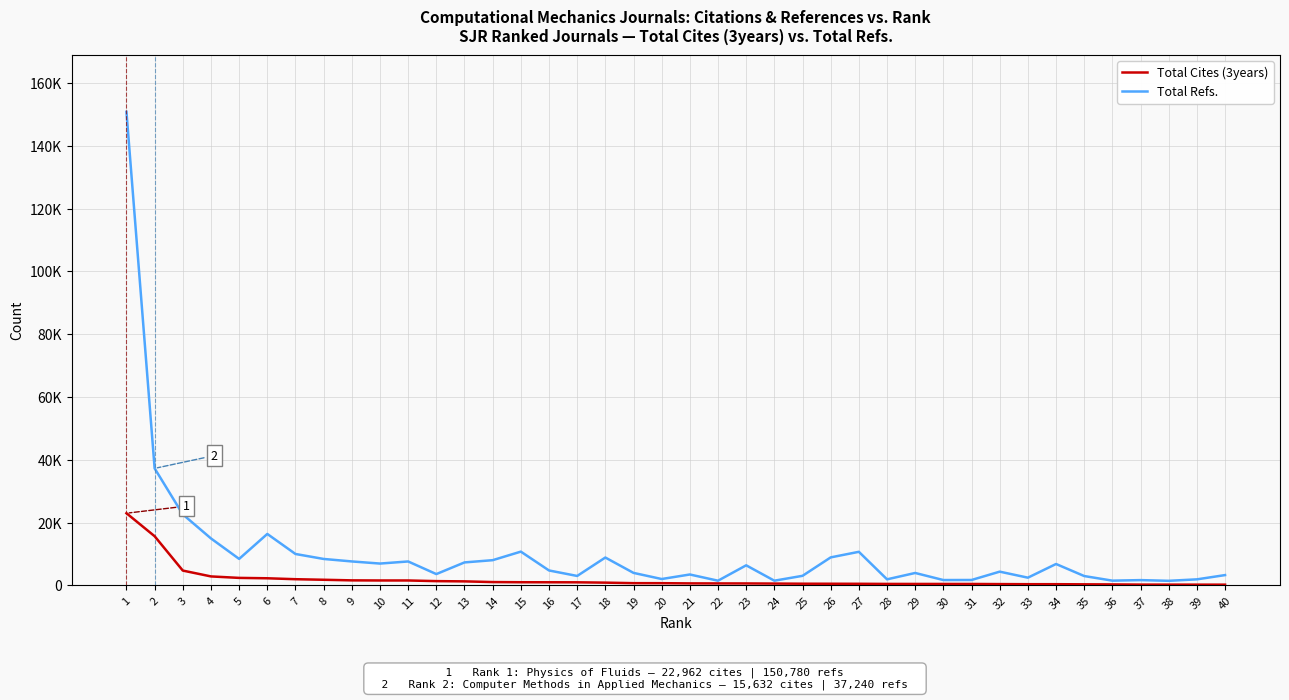

Reading left to right, list all the values displayed in this chart.

Total Cites (3years): 1=22962	2=15632	3=4693	4=2831	5=2362	6=2242	7=1944	8=1767	9=1576	10=1542	11=1541	12=1332	13=1255	14=1034	15=981	16=968	17=956	18=852	19=684	20=678	21=612	22=601	23=595	24=554	25=509	26=499	27=483	28=441	29=433	30=430	31=425	32=387	33=356	34=354	35=313	36=283	37=225	38=222	39=210	40=207
Total Refs.: 1=150780	2=37240	3=22591	4=14928	5=8410	6=16359	7=9978	8=8395	9=7602	10=6928	11=7595	12=3576	13=7292	14=8004	15=10727	16=4729	17=2980	18=8848	19=3956	20=2004	21=3446	22=1469	23=6368	24=1470	25=3021	26=8892	27=10670	28=1905	29=3931	30=1677	31=1694	32=4351	33=2434	34=6789	35=2951	36=1484	37=1657	38=1431	39=1899	40=3255